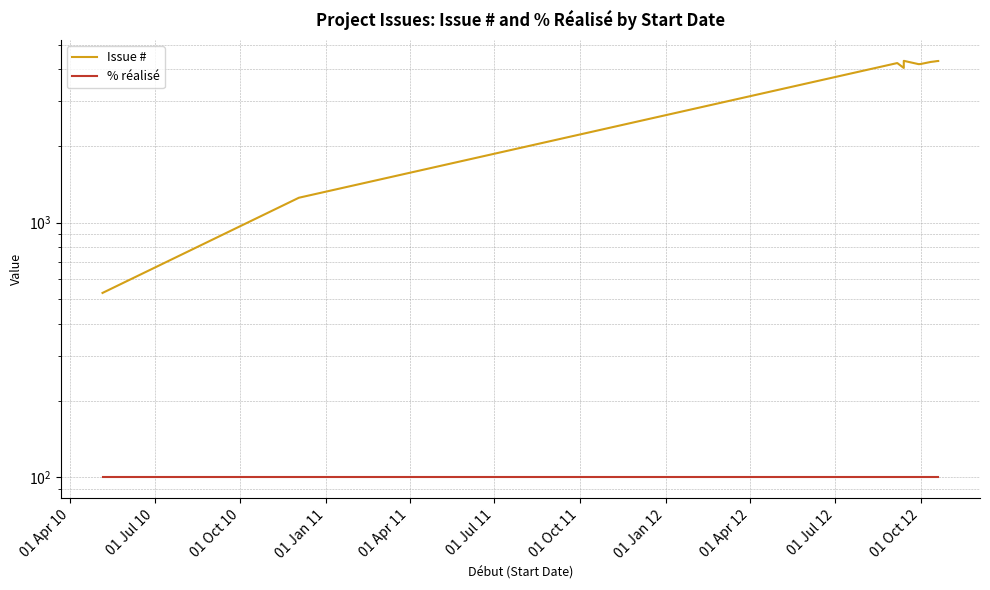

True or false: Issue # and % réalisé cross at least once.

False